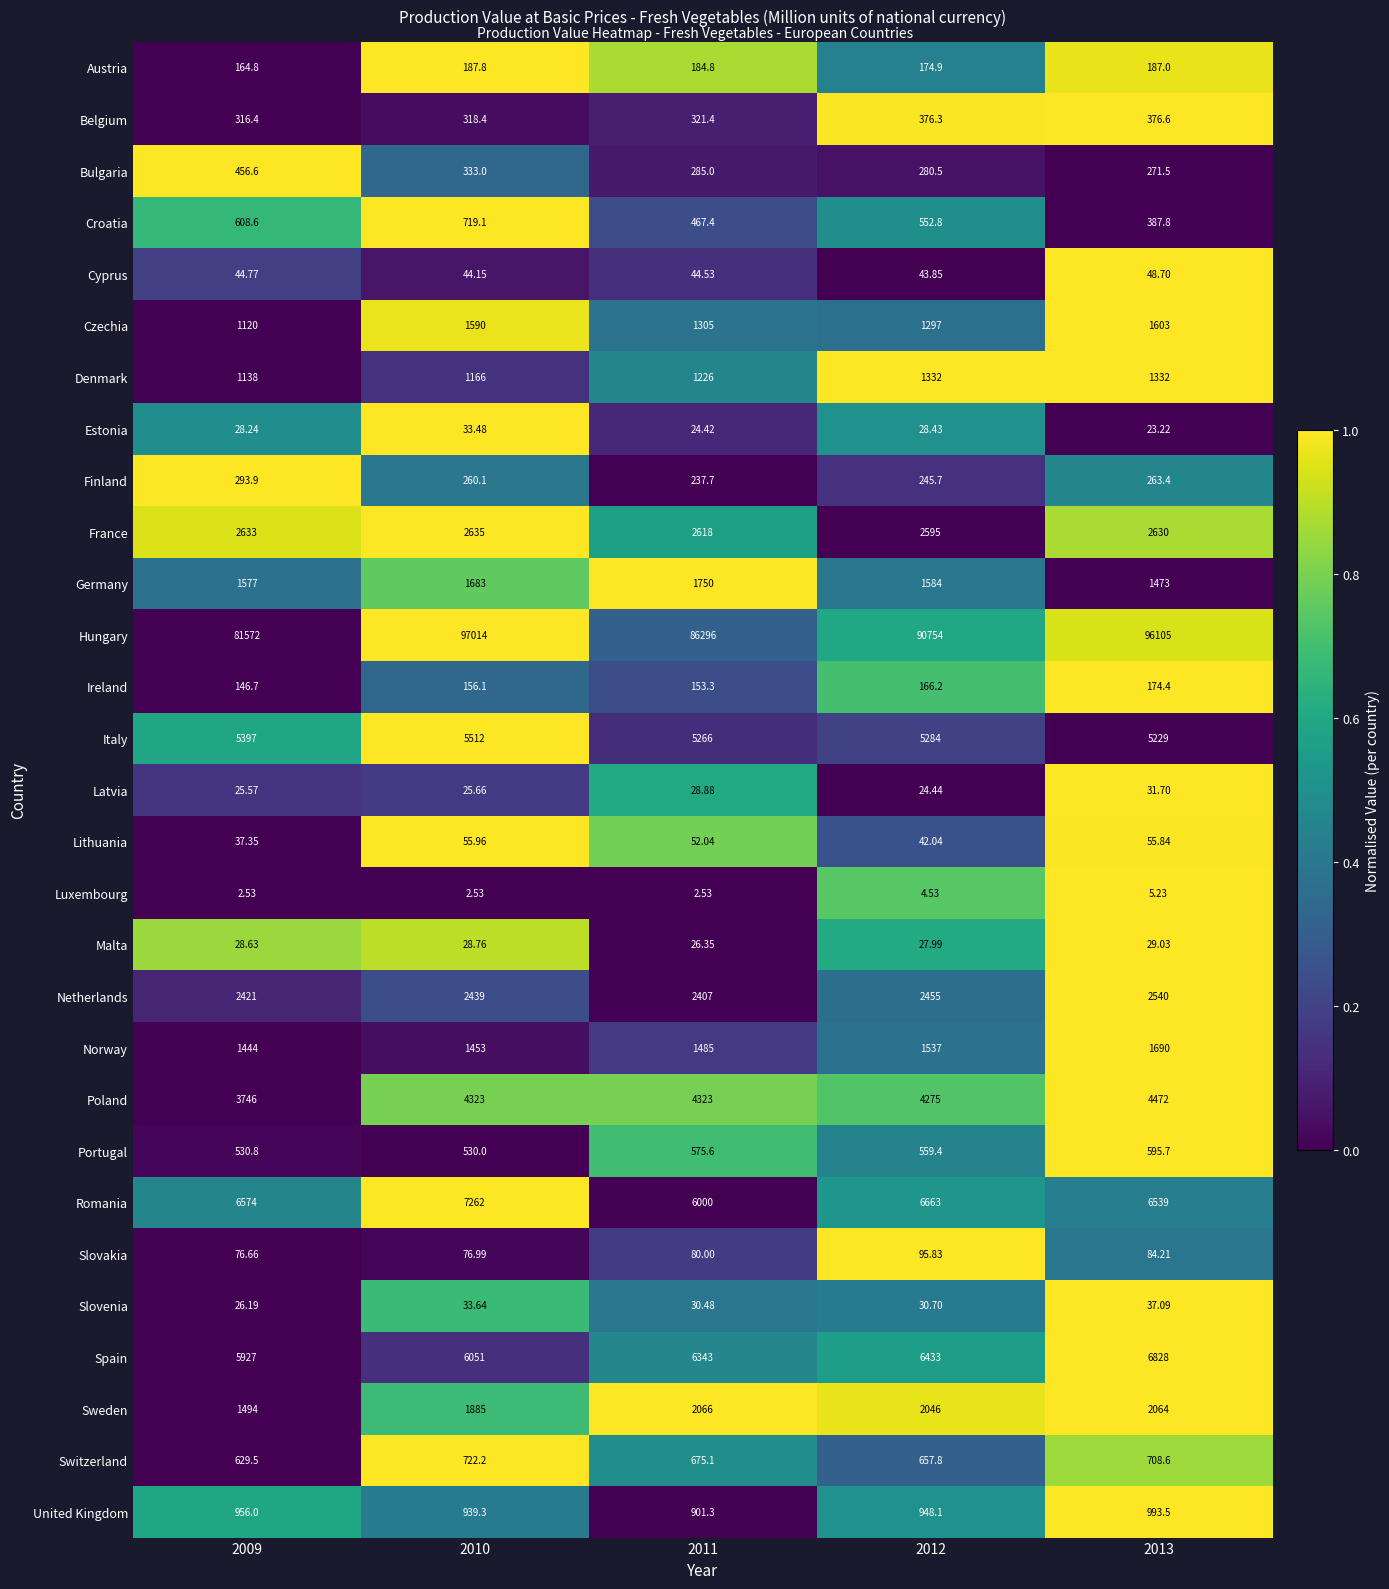

Which series has the largest total across all categories?

Hungary